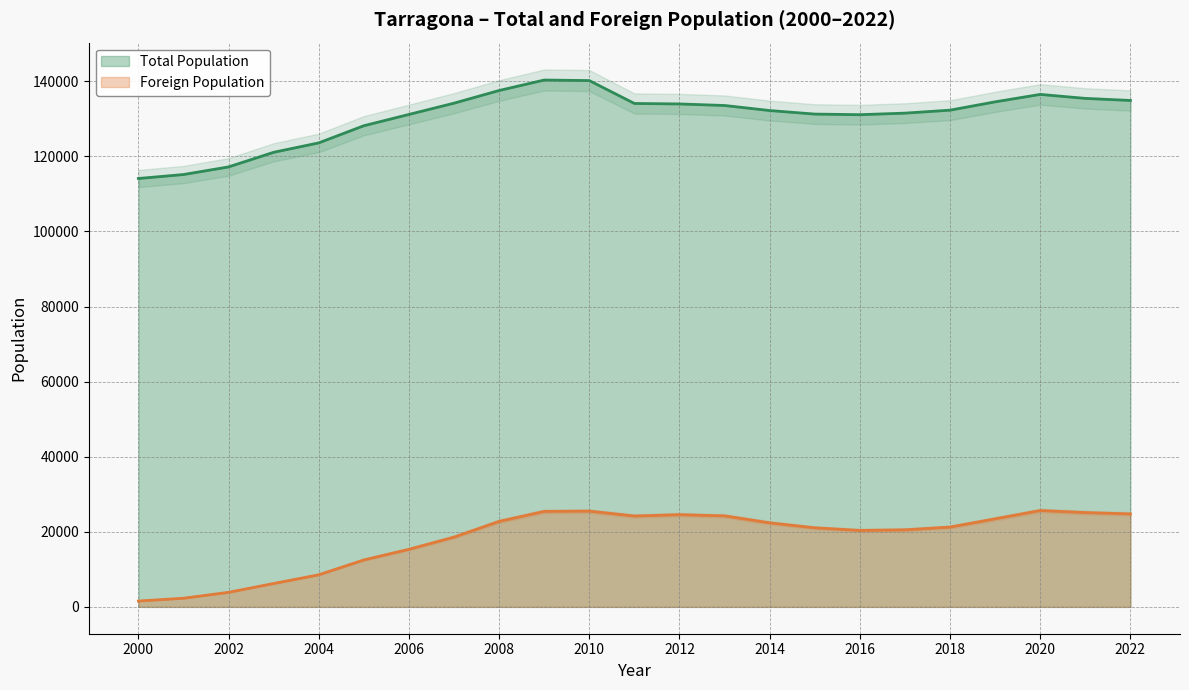

Does the chart display data point markers on the line(s)?

No